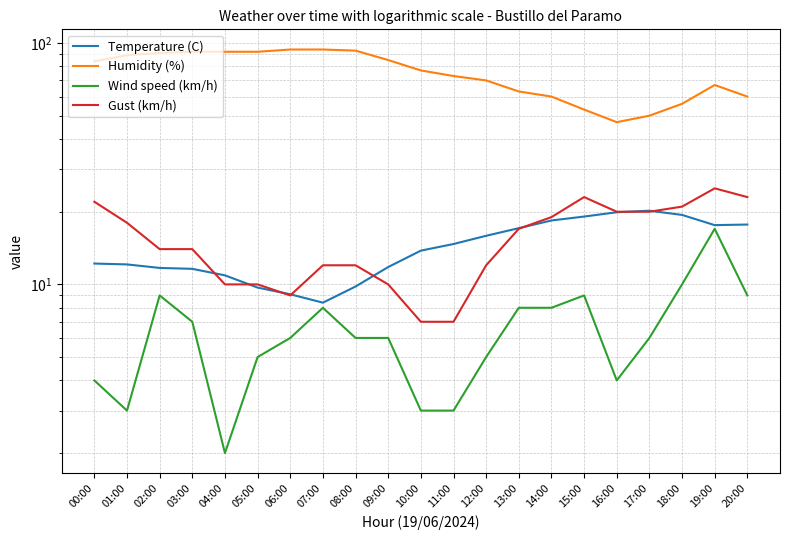

What is the smallest value displayed?

2.0